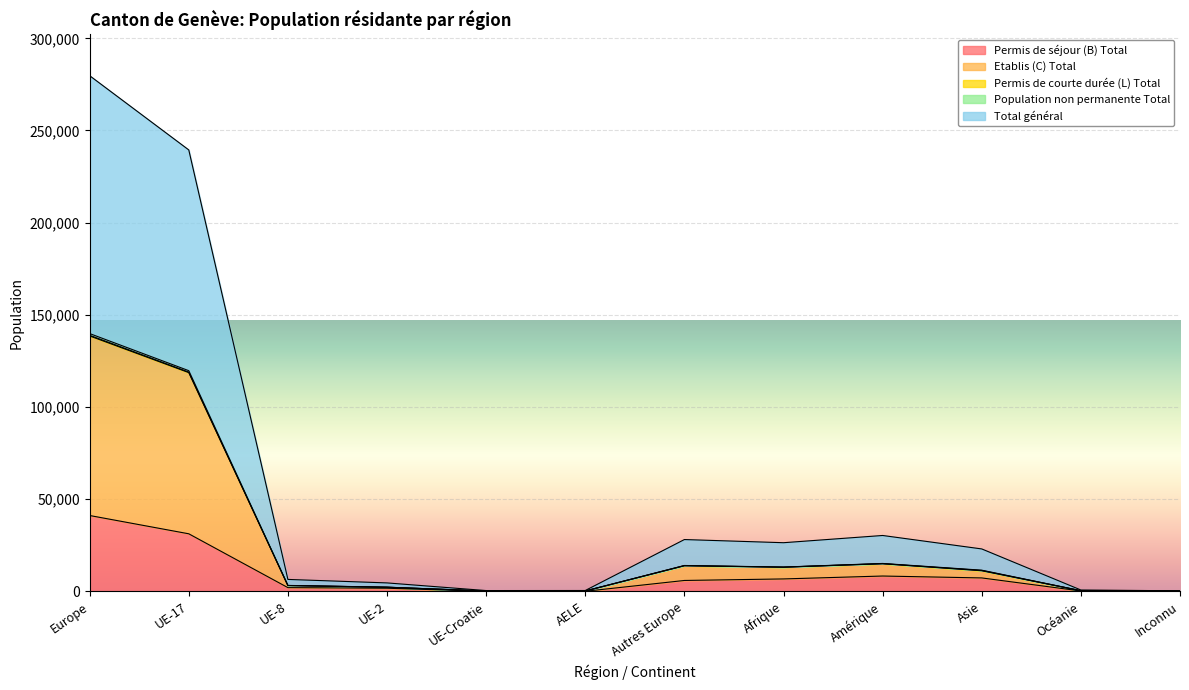

True or false: Etablis (C) Total has a value of 250 at AELE.

True